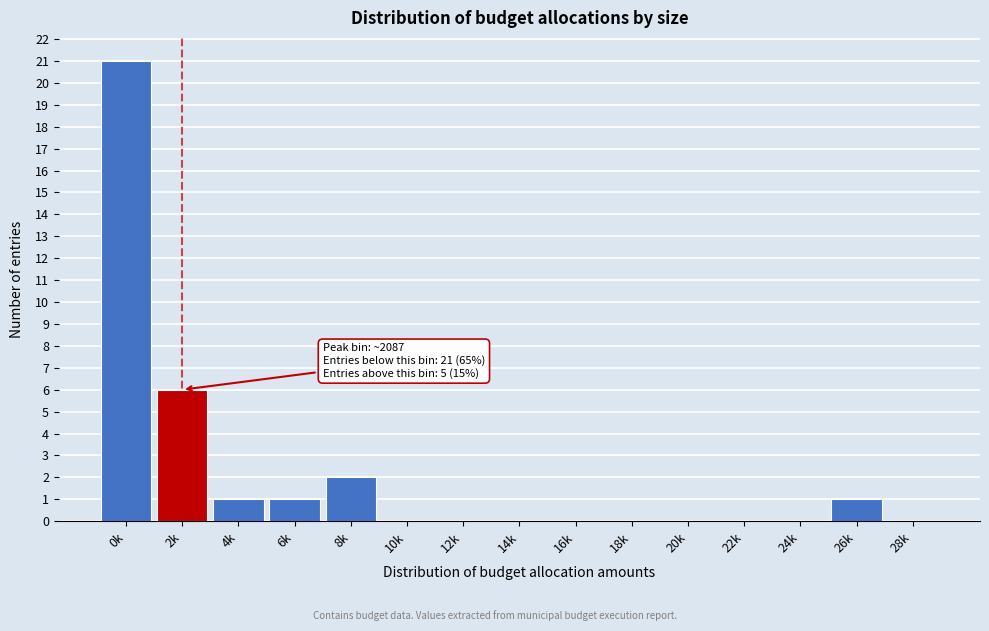

Reading left to right, extract all data points from this chart.

0k=21	2k=6	4k=1	6k=1	8k=2	10k=0	12k=0	14k=0	16k=0	18k=0	20k=0	22k=0	24k=0	26k=1	28k=0